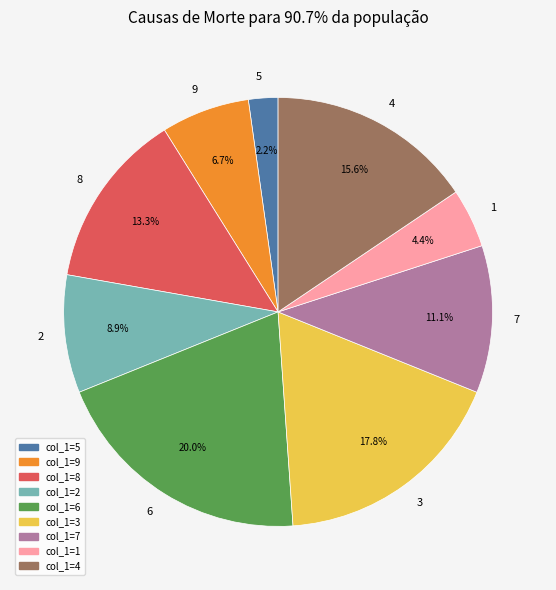

Which category has the smallest portion of the pie?

5